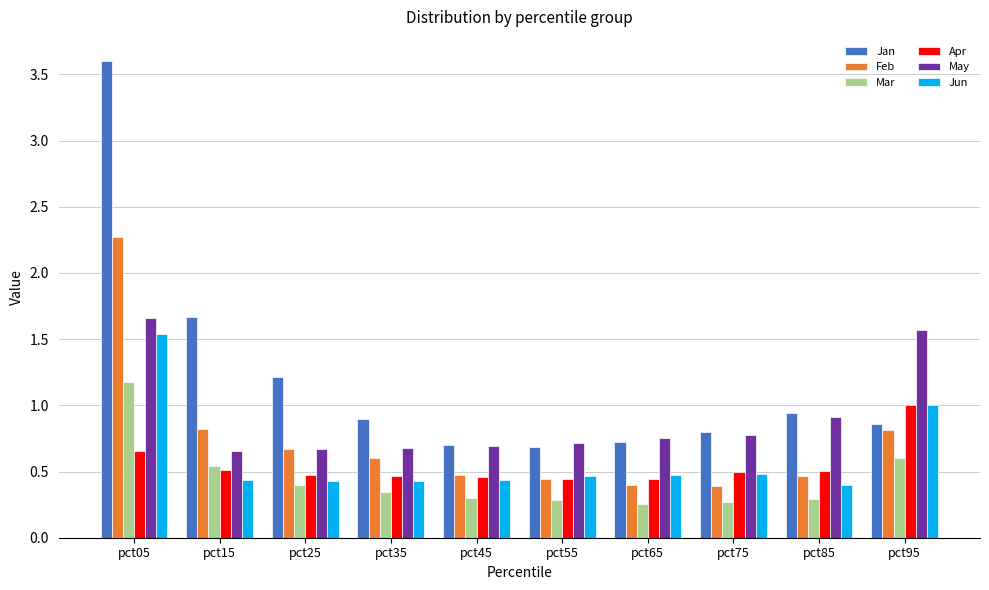

True or false: Apr has a value of 0.8 at pct25.

False